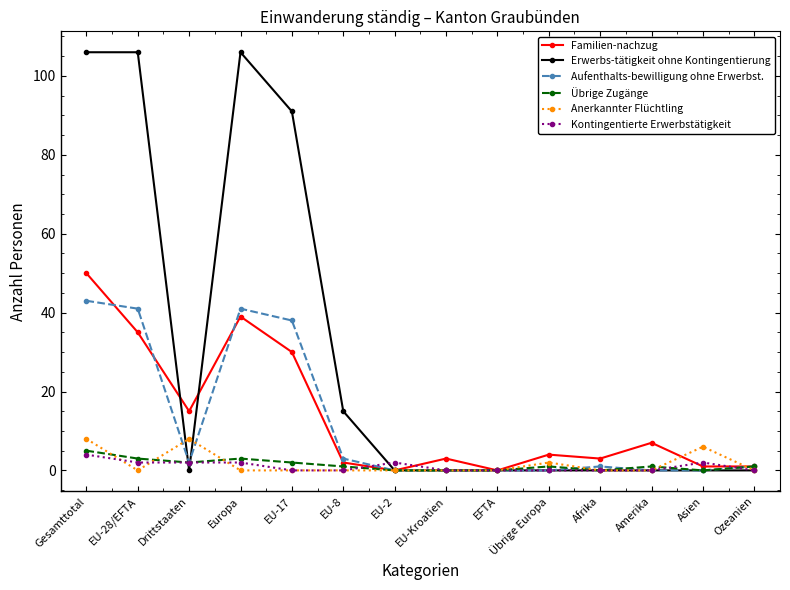

Between Drittstaaten and EU-2, which series saw the biggest shift?

Familien-nachzug